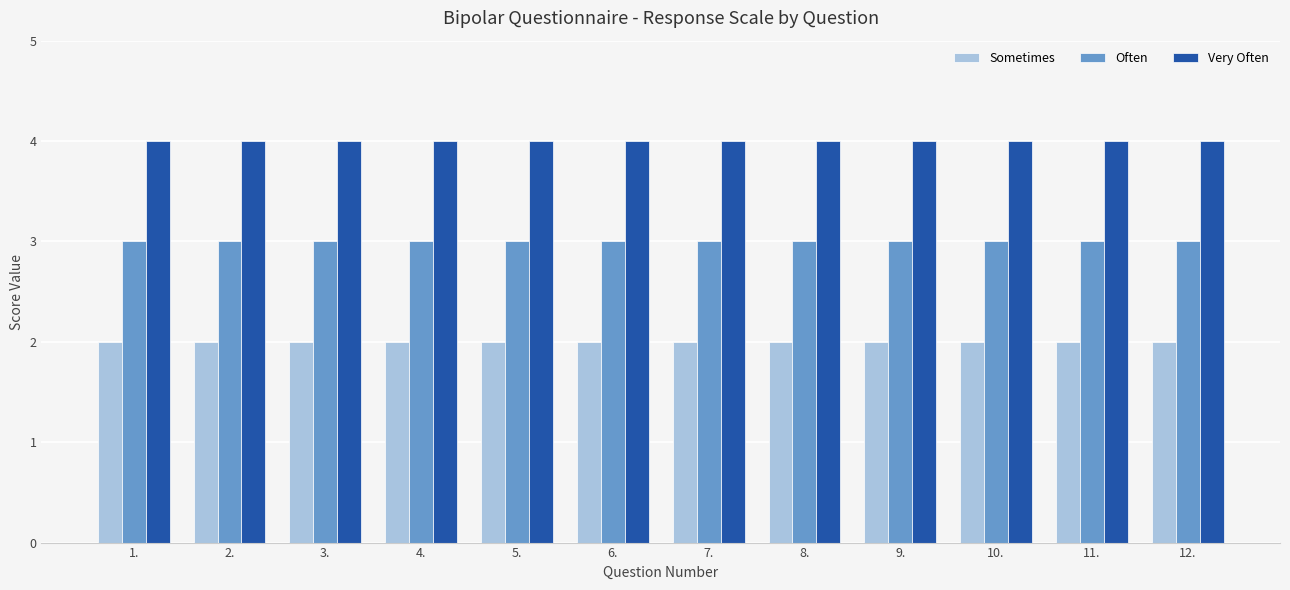

Rank the series by their average value, from lowest to highest.

Sometimes, Often, Very Often